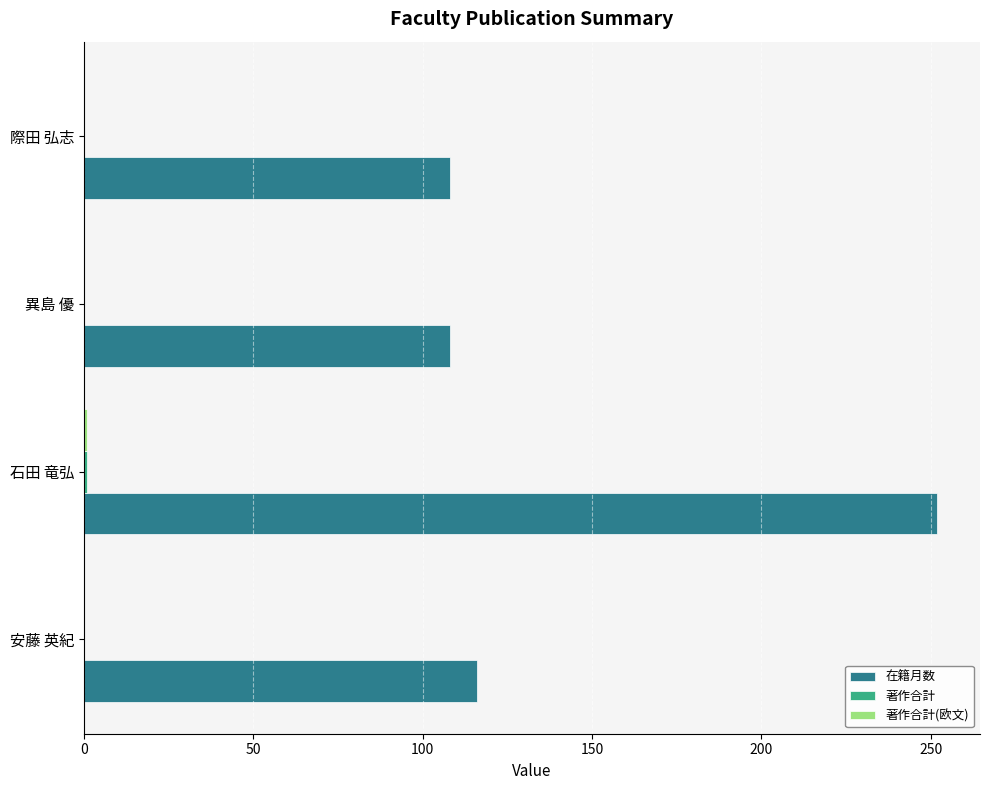

True or false: 在籍月数 has a value of 45 at 異島 優.

False